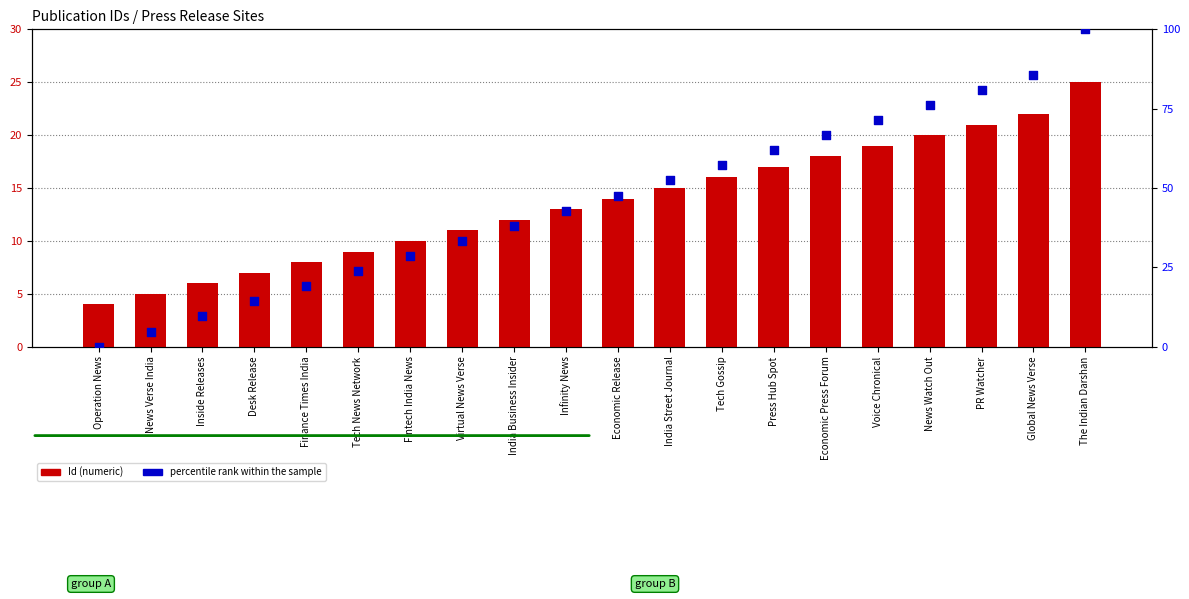

Which series has the largest total across all categories?

percentile rank within the sample